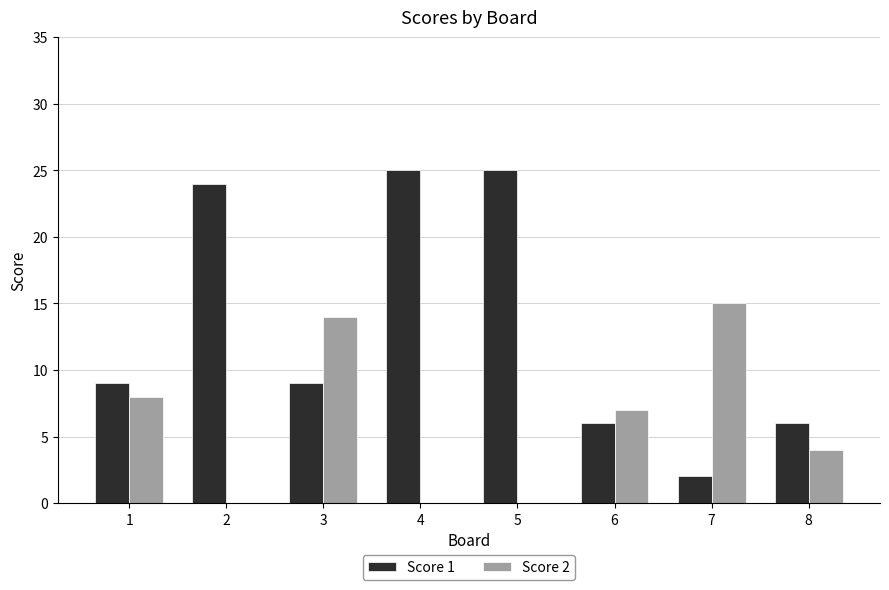

Reading left to right, transcribe all the data shown in this chart.

Score 1: 9	24	9	25	25	6	2	6
Score 2: 8	0	14	0	0	7	15	4